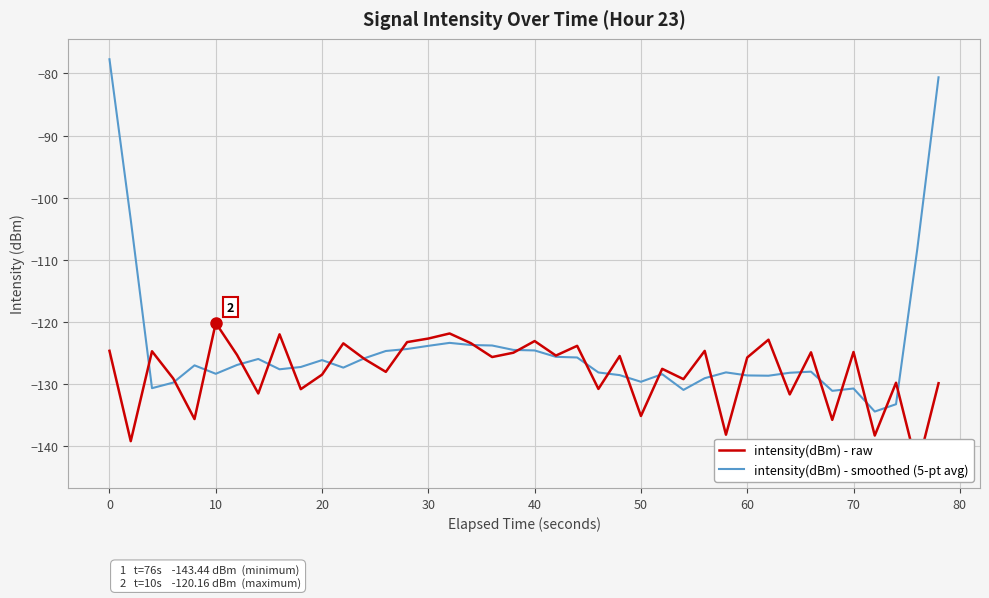

What is the sum of all intensity(dBm) - raw values?

-5121.3